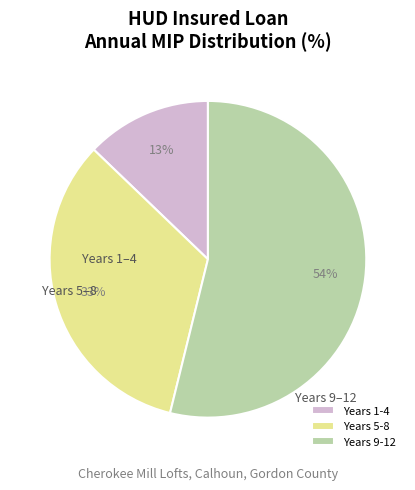

To the nearest percent, what portion does Years 9-12 represent?

54%